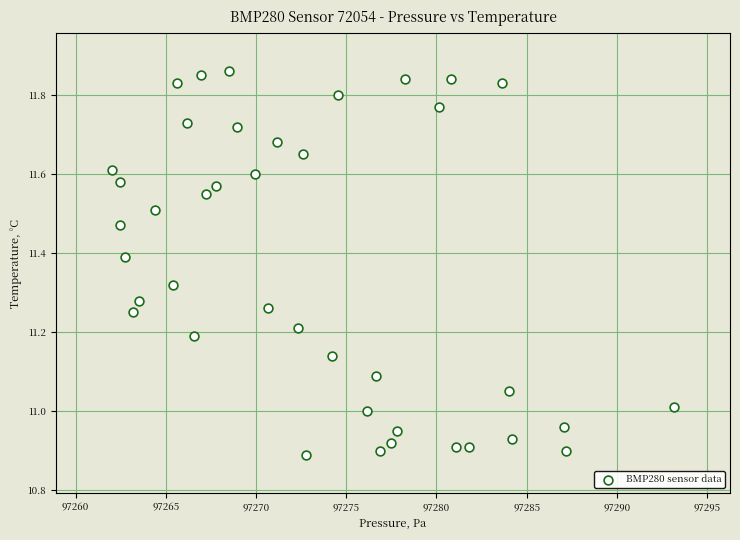

What is the range of X values (max minus min)?

31.1